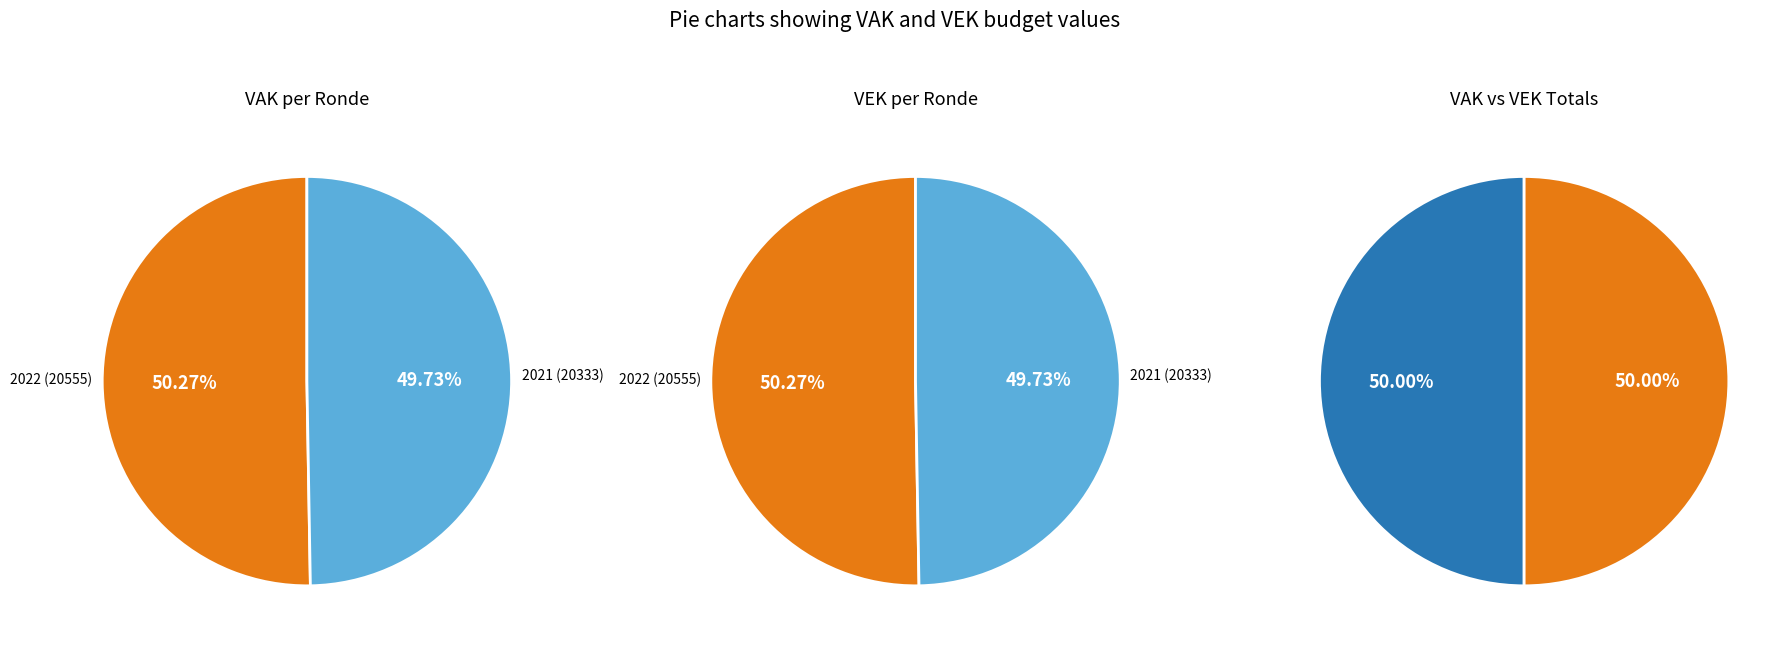

Which series has the largest range (max minus min)?

VAK